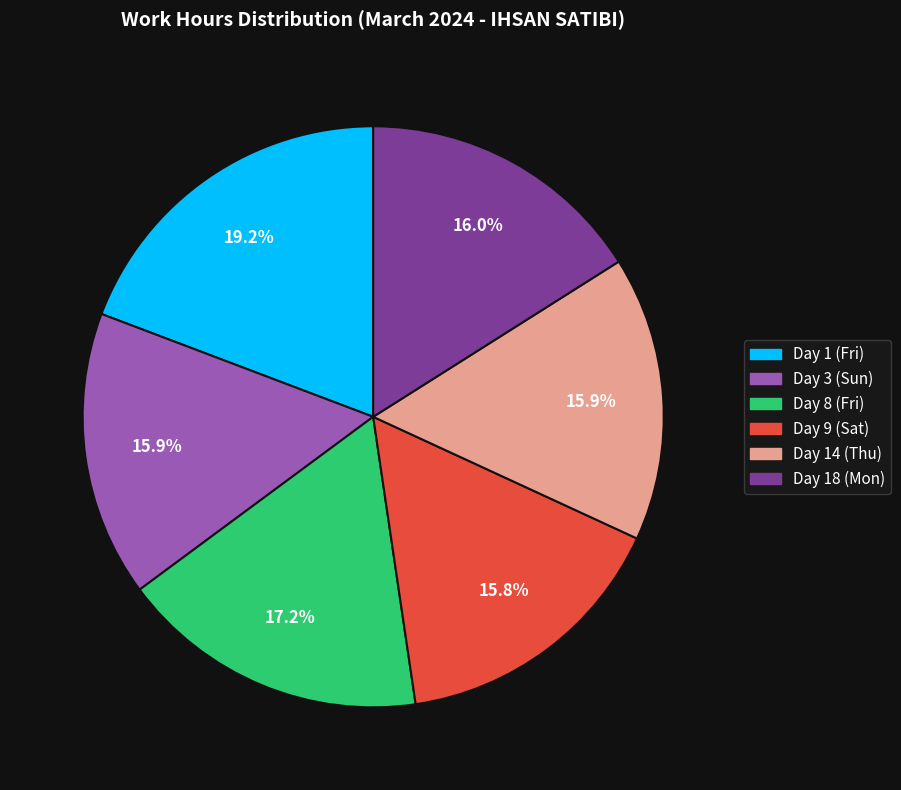

Does Day 14 (Thu) represent more than half of the total?

No